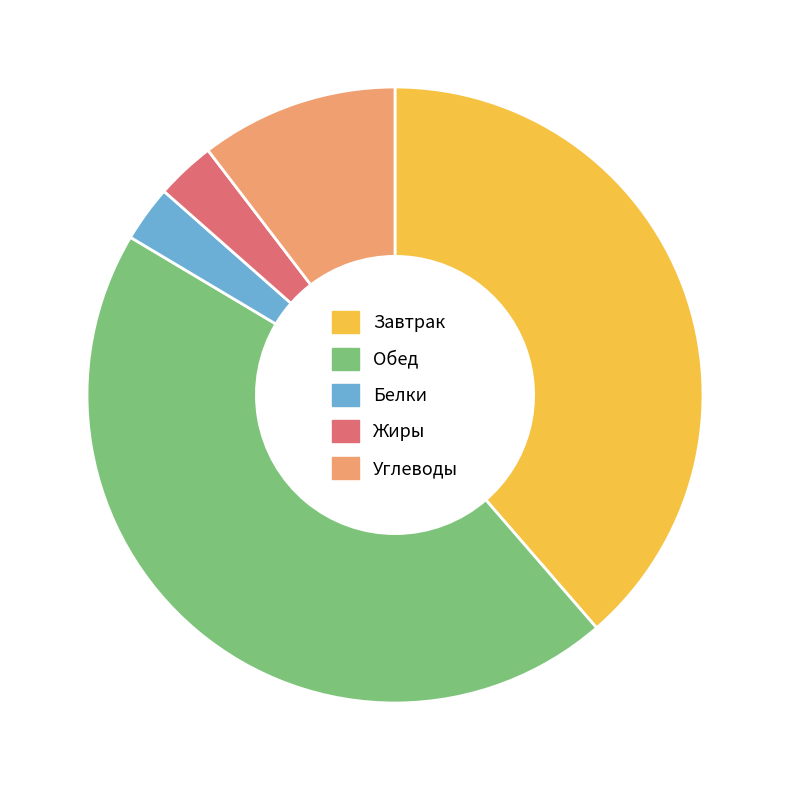

Is the sum of Завтрак and Обед greater than half?

Yes